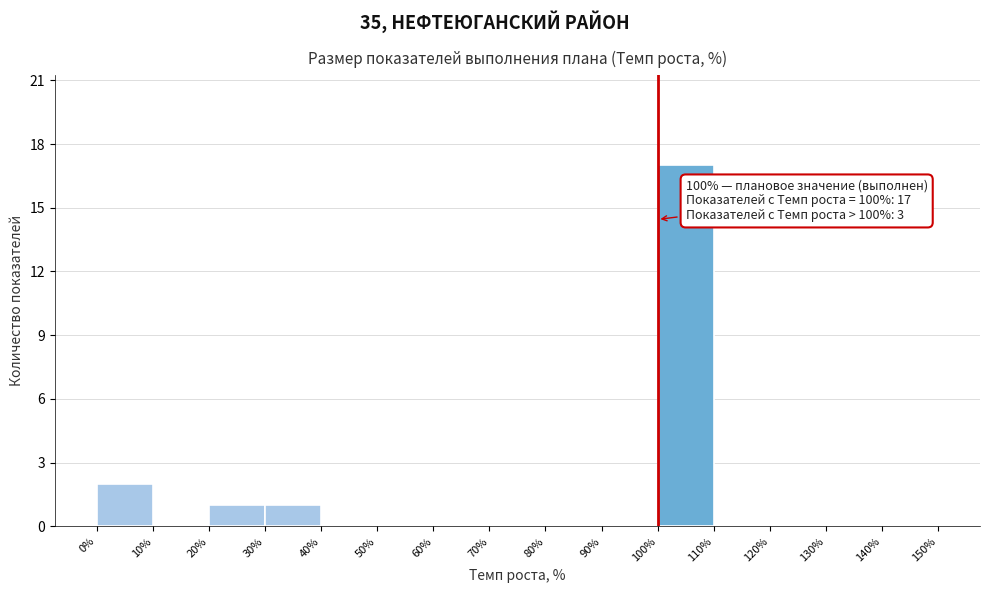

Over which range of the x-axis is the bar tallest?

100% to 110%